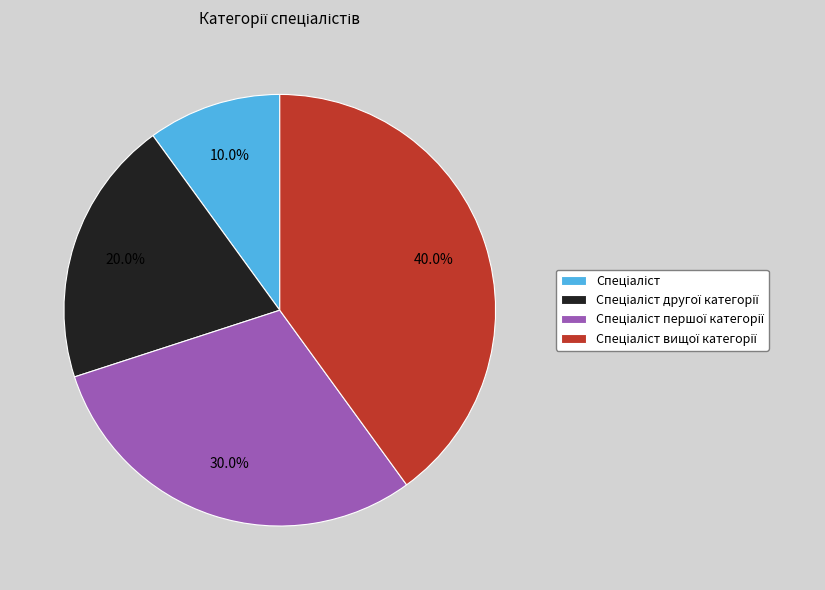

Is there any slice that represents more than half of the pie?

No